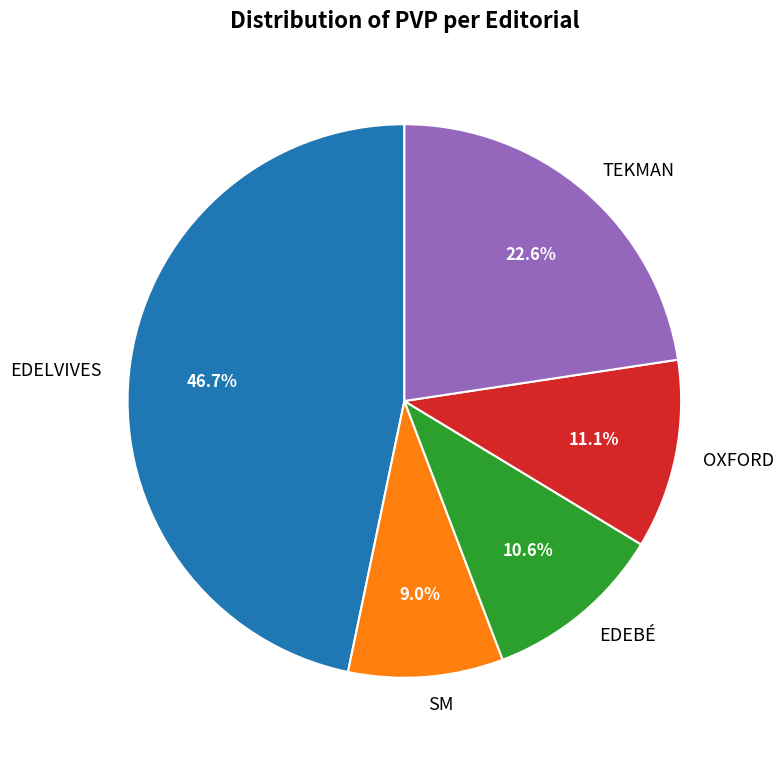

True or false: TEKMAN accounts for 15% of the total.

False